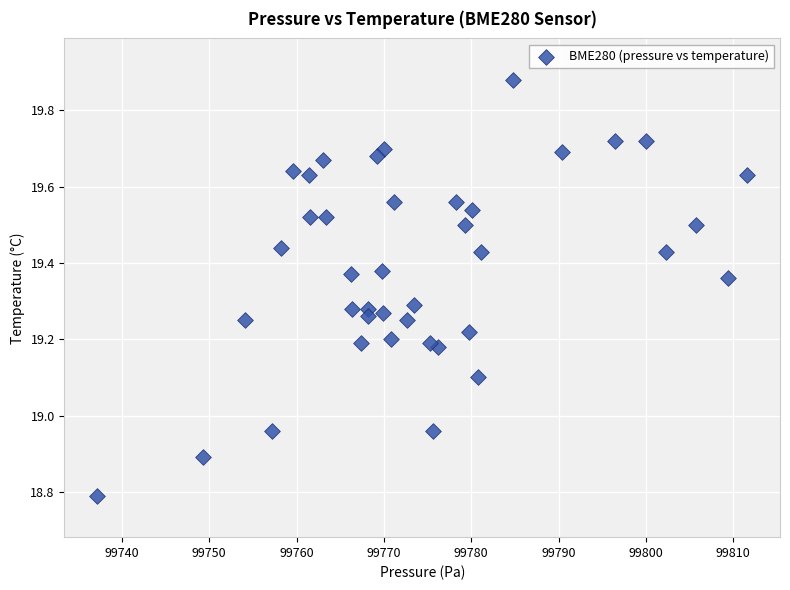

What is the range of Y values (max minus min)?

1.1